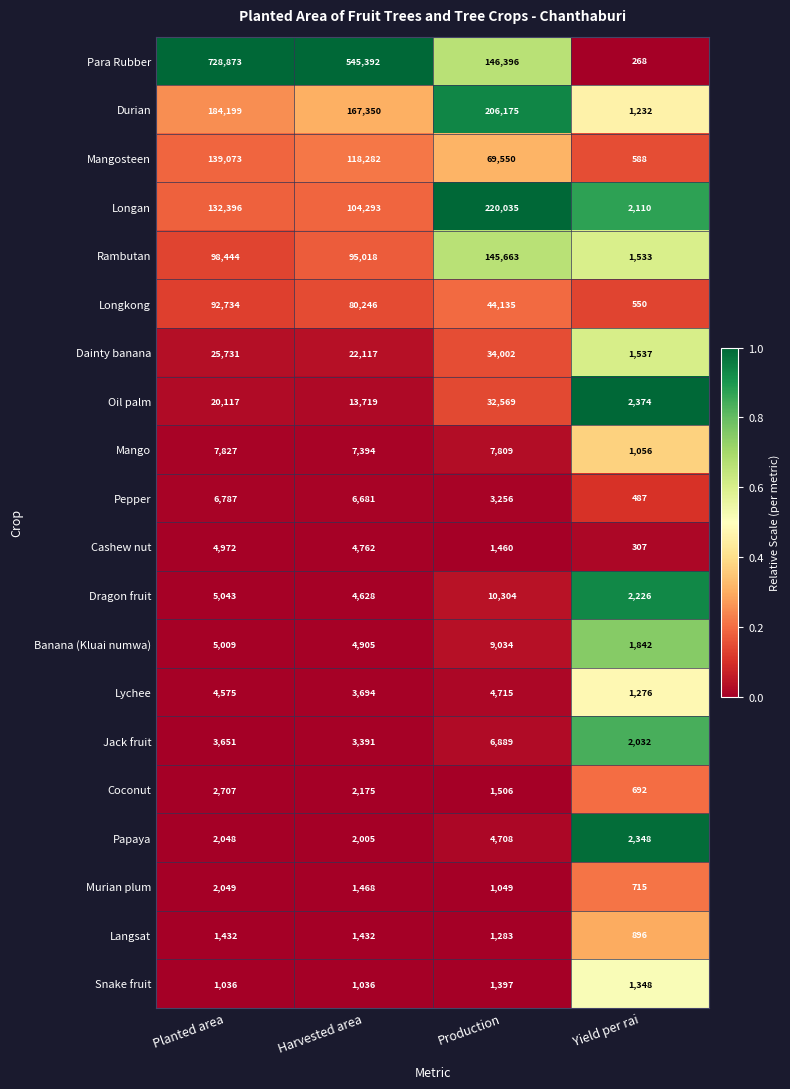

What is the maximum value shown in the chart?

728873